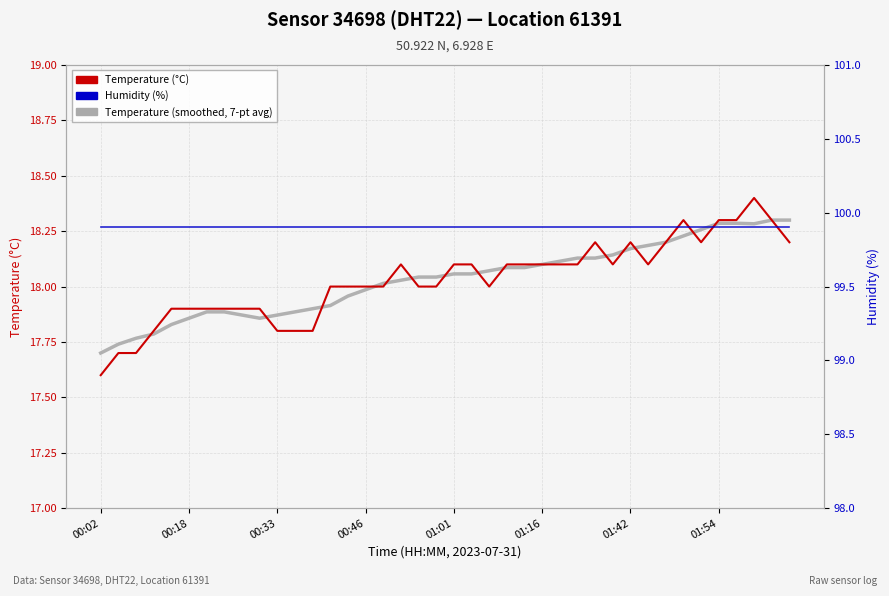

What is the value of the Humidity (%) point at the 21st from the left?

99.9